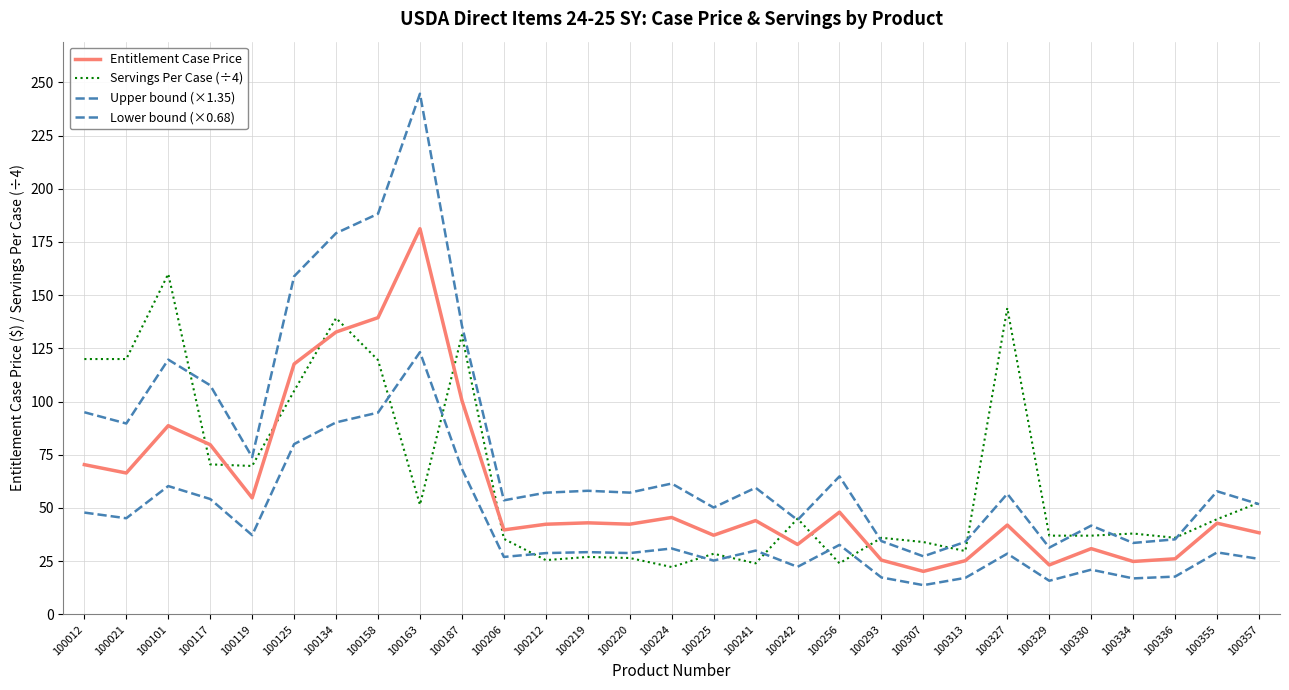

Does the chart have visible grid lines?

Yes